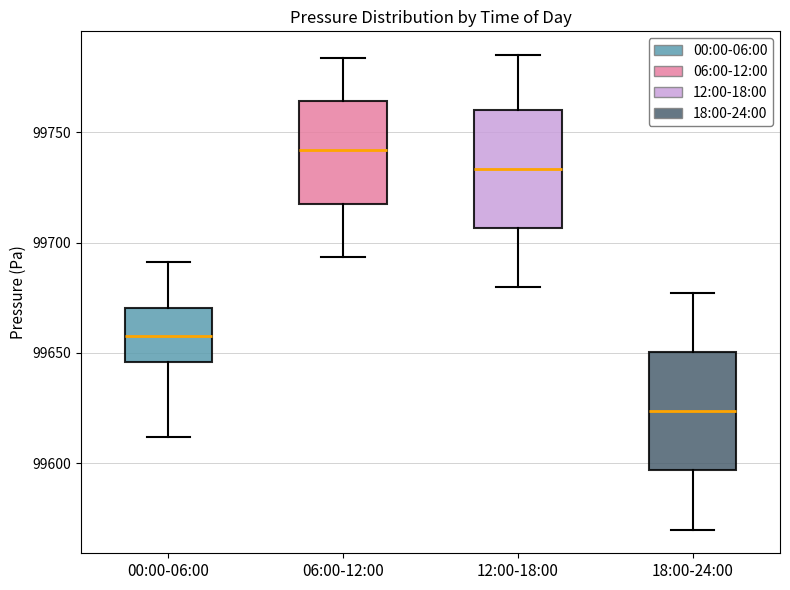

Reading left to right, read every box against the y-axis: the position of its median line, the range the box covers, and the ends of its whiskers. The values are not printed on the chart, so give them approximately, as read against the axis.

00:00-06:00: median 99660, box 99645 to 99670, whiskers 99610 to 99690
06:00-12:00: median 99740, box 99715 to 99765, whiskers 99695 to 99785
12:00-18:00: median 99735, box 99705 to 99760, whiskers 99680 to 99785
18:00-24:00: median 99625, box 99595 to 99650, whiskers 99570 to 99675